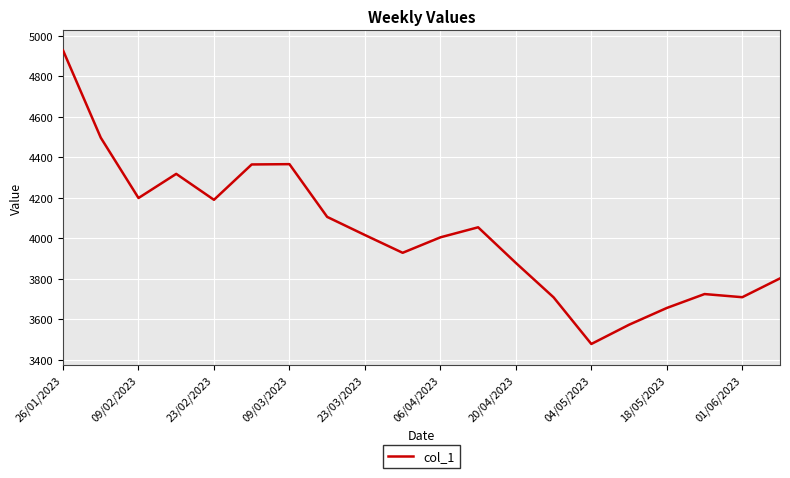

What is the minimum value shown in the chart?

3478.2